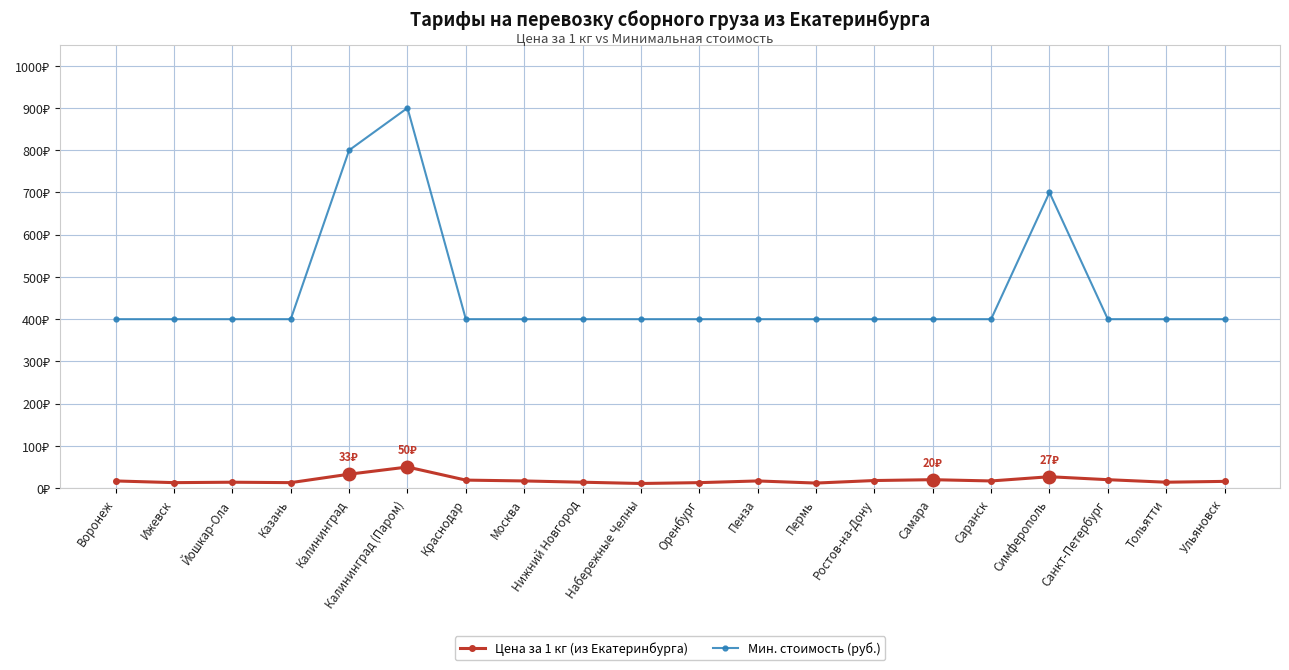

What are all the series names shown in the legend?

Цена за 1 кг (из Екатеринбурга), Мин. стоимость (руб.)